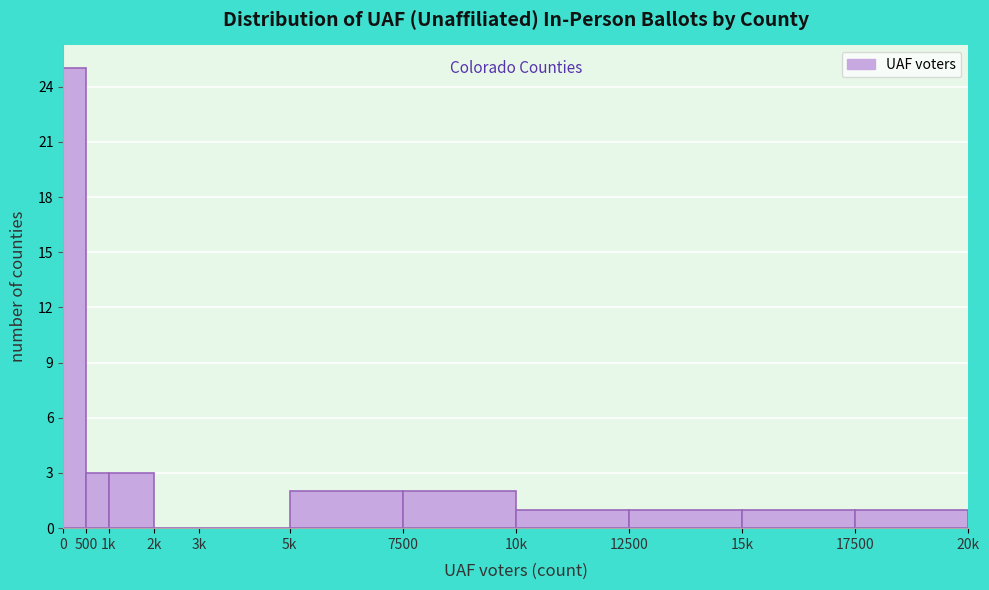

Reading left to right, extract all data points from this chart.

0=25	500=3	1k=3	2k=0	3k=0	5k=2	7500=2	10k=1	12500=1	15k=1	17500=1